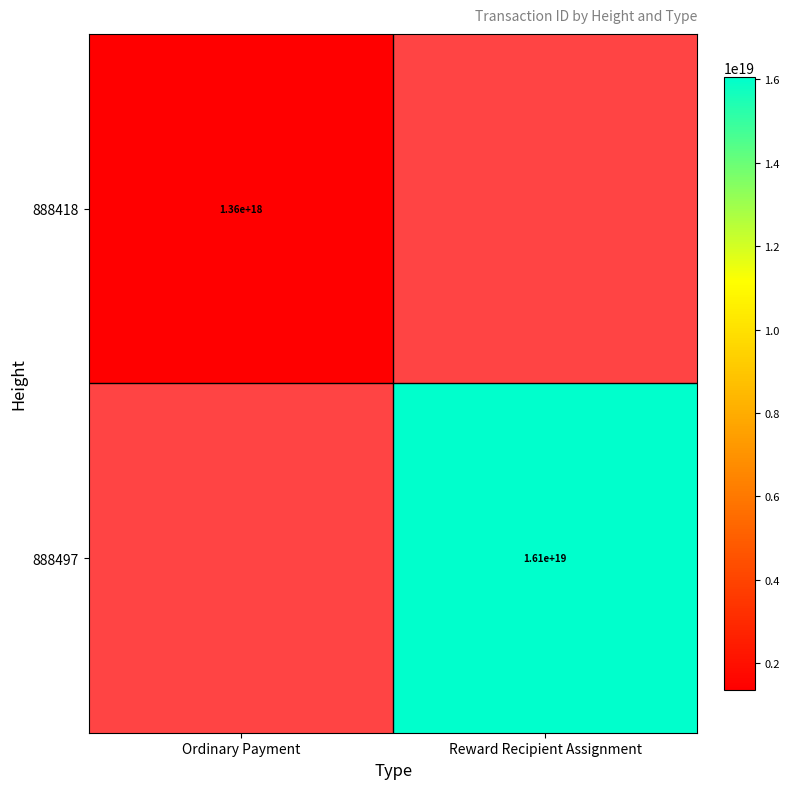

Is the value of 888418 at Ordinary Payment greater than the value of 888497 at Reward Recipient Assignment?

No